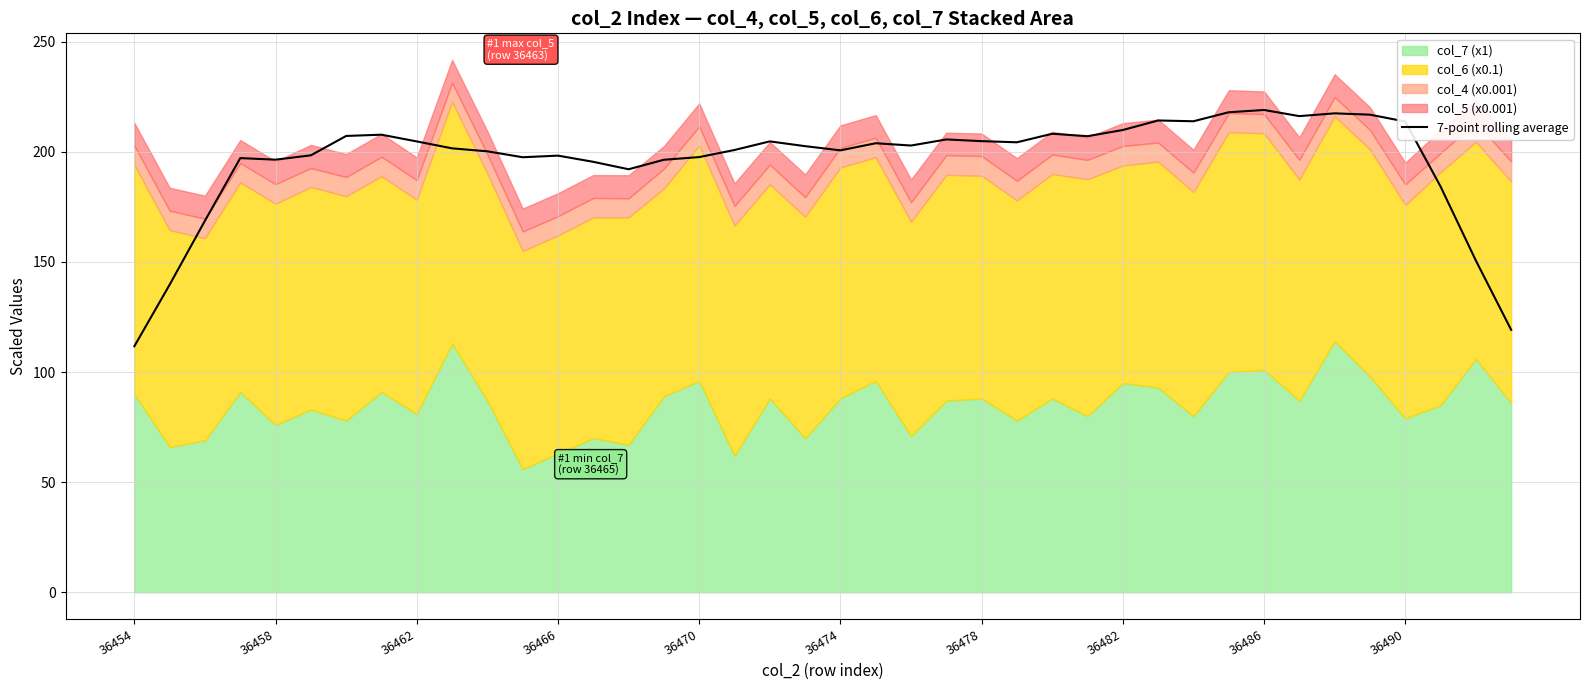

Which category has the lowest value in the 7-point rolling average series?

36454